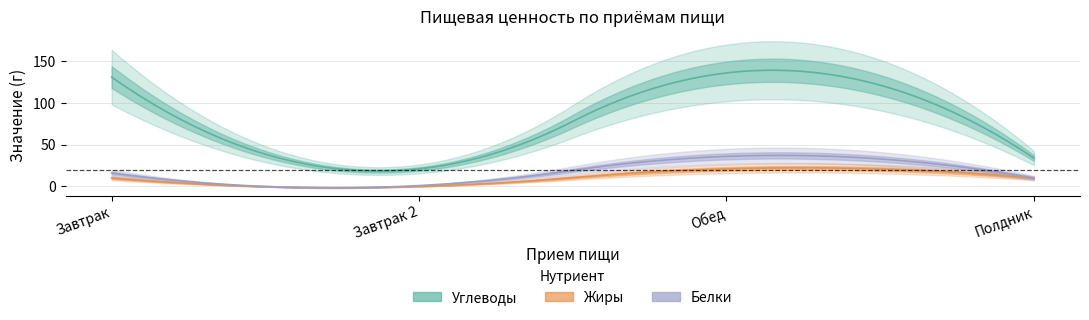

In Жиры, how many points are lower than both neighbors (excluding endpoints)?

1